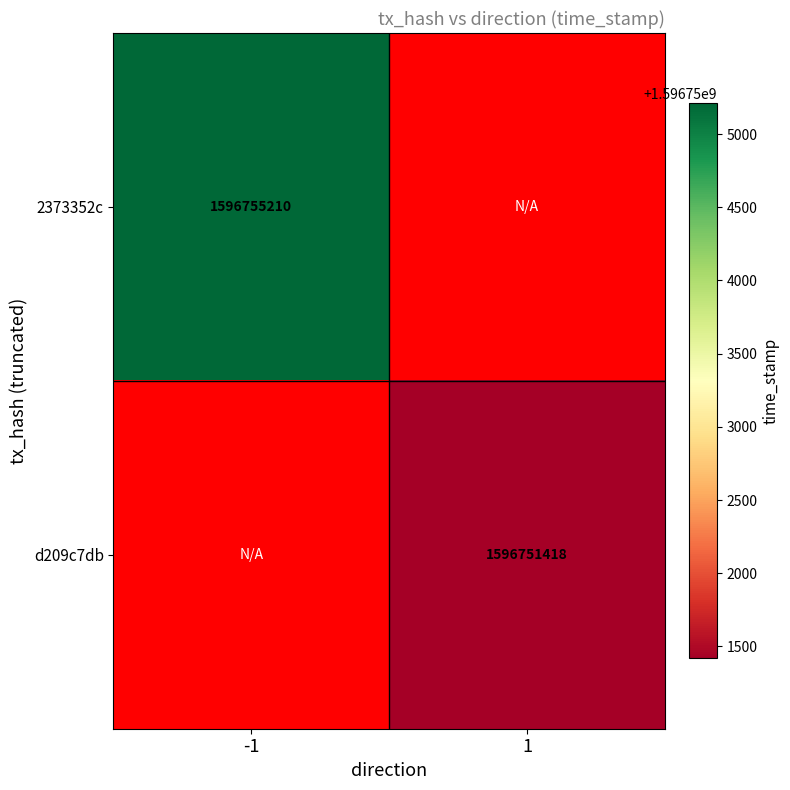

The d209c7db series shows 836064351 at 1. True or false?

False